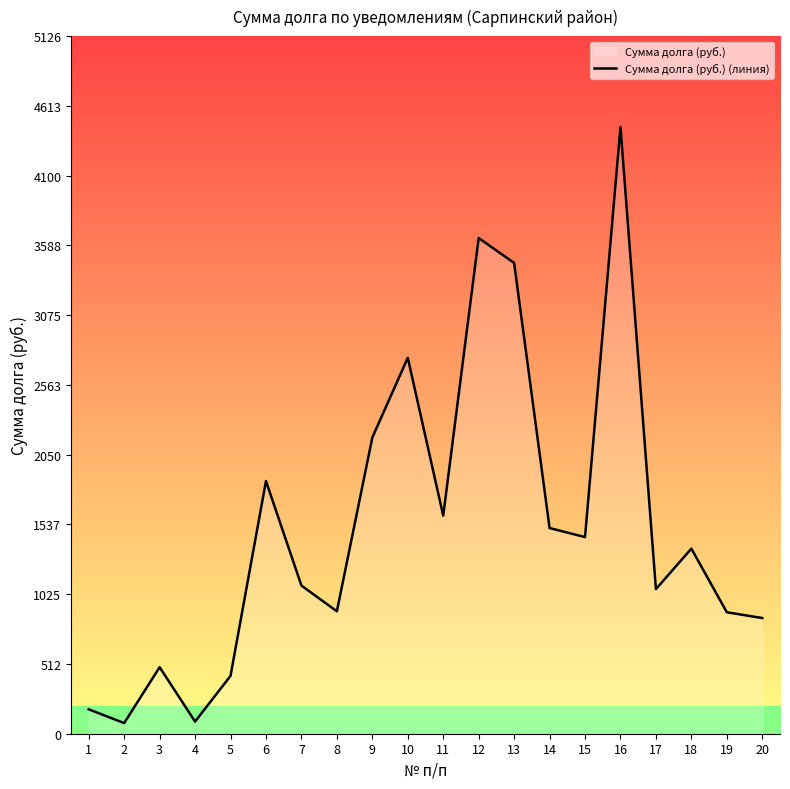

Reading left to right, extract all data points from this chart.

1=179.2	2=78.2	3=488.8	4=89.2	5=425.0	6=1856.5	7=1088.6	8=899.5	9=2176.0	10=2762.5	11=1602.2	12=3642.2	13=3459.5	14=1511.2	15=1445.0	16=4457.5	17=1062.5	18=1360.0	19=892.5	20=850.0